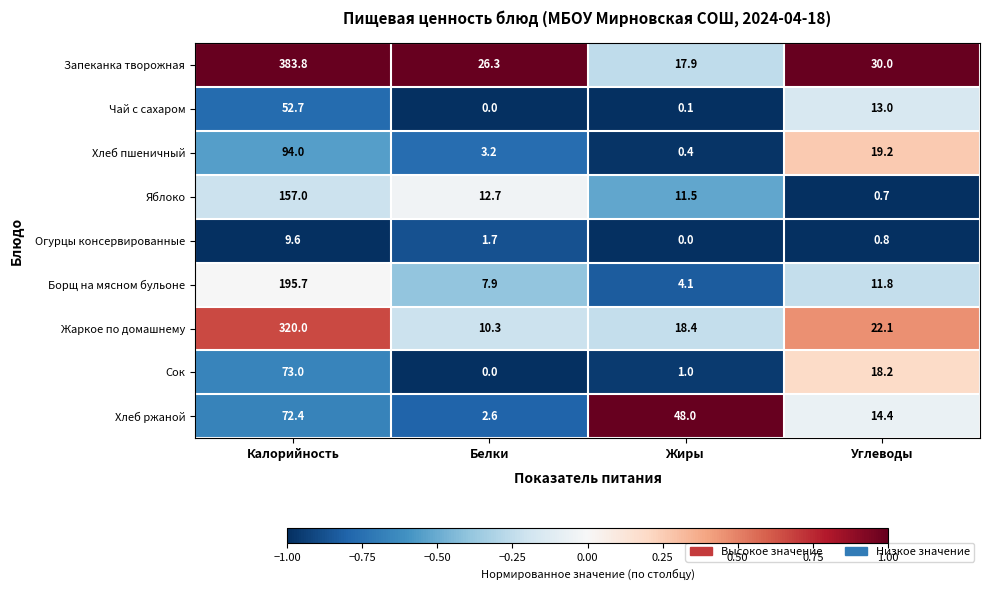

How many data points does each series have?

4